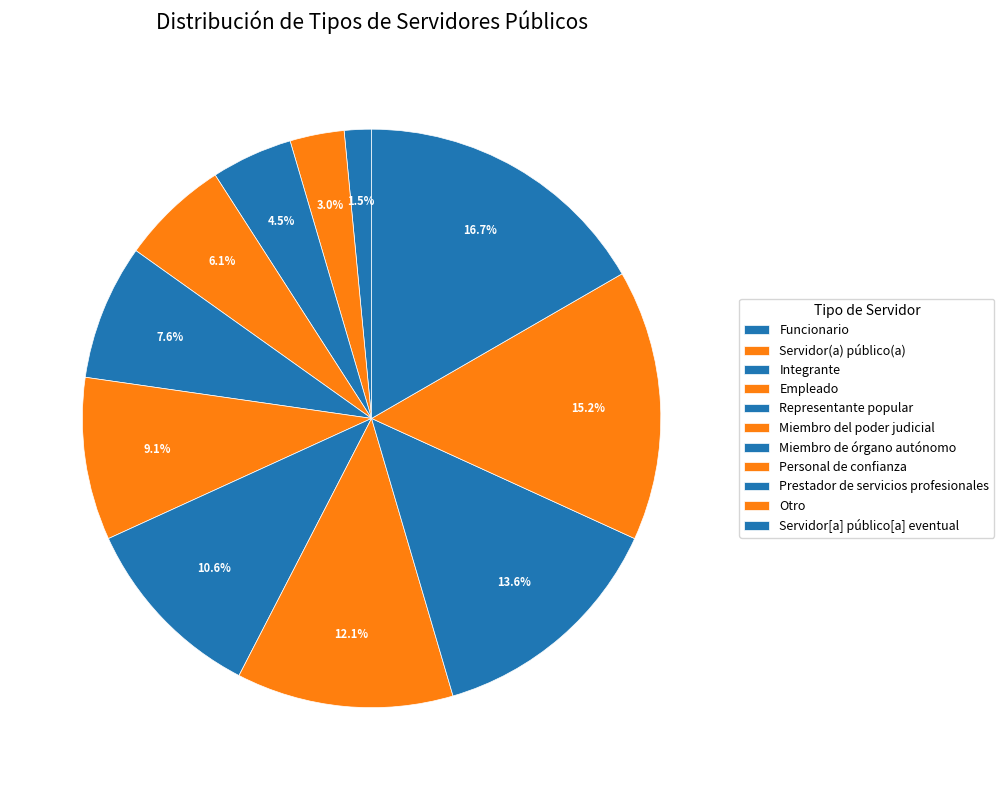

Count the number of slices in the pie.

11